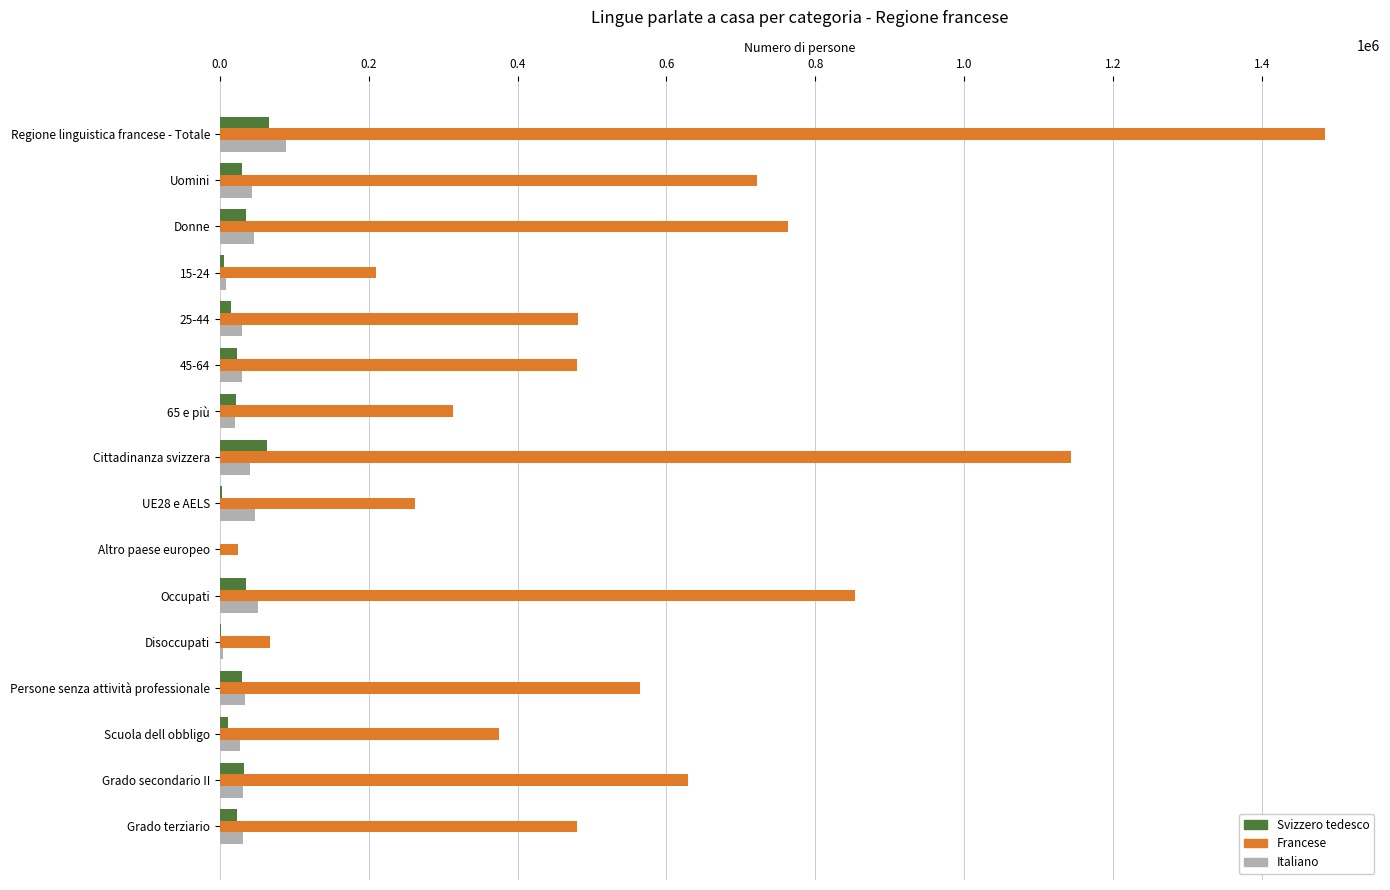

How many values in the Svizzero tedesco series exceed 22813?

8